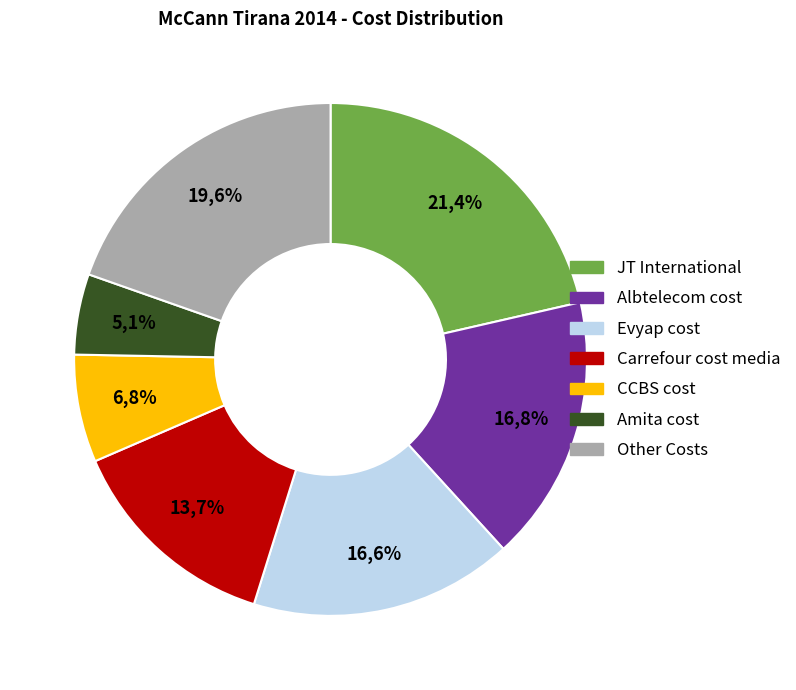

Does CCBS cost account for over 50% of the chart?

No